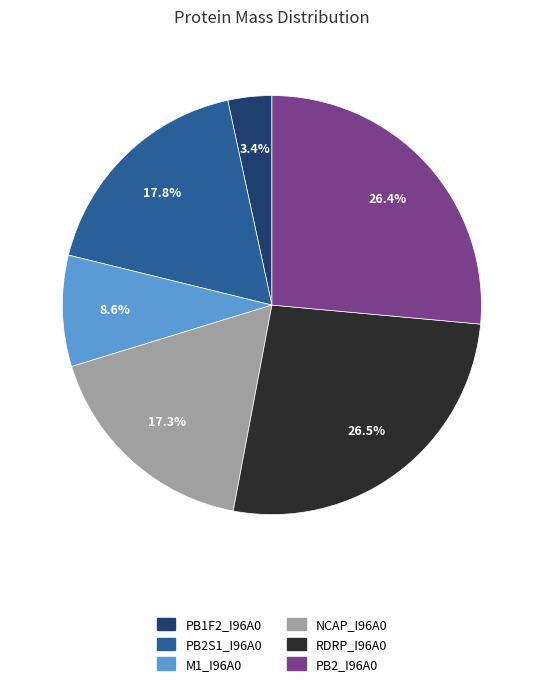

Between NCAP_I96A0 and PB2_I96A0, which is larger?

PB2_I96A0